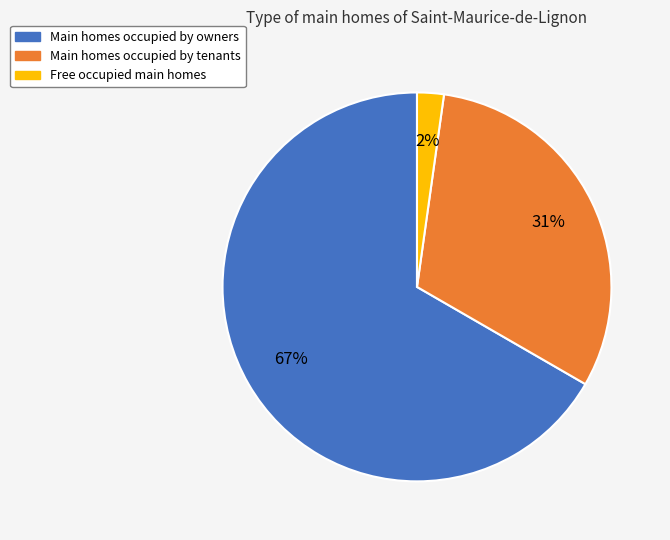

To the nearest percent, what is the average slice percentage?

33%